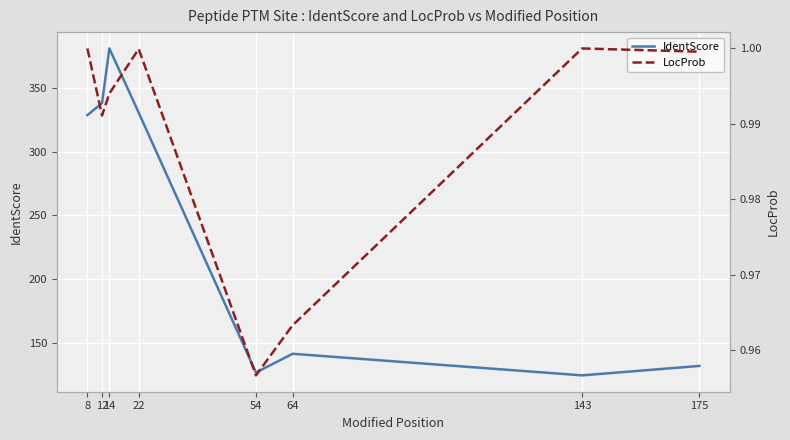

True or false: LocProb and IdentScore cross at least once.

False